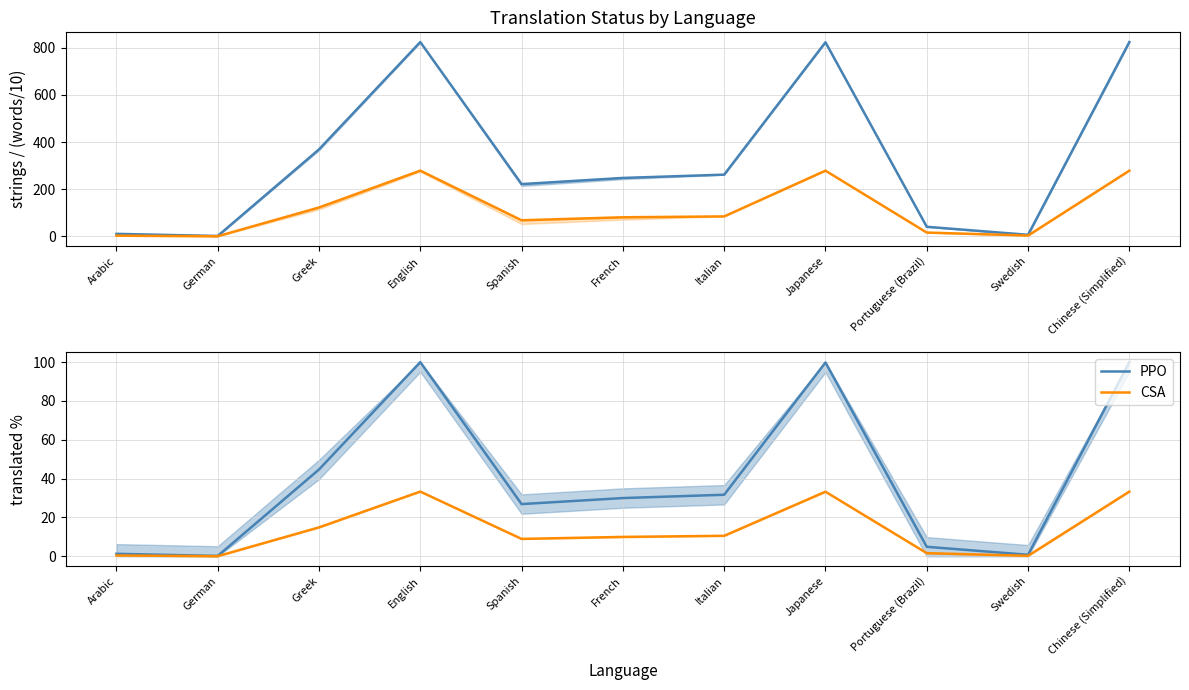

What value does the PPO series have at English?

100.0